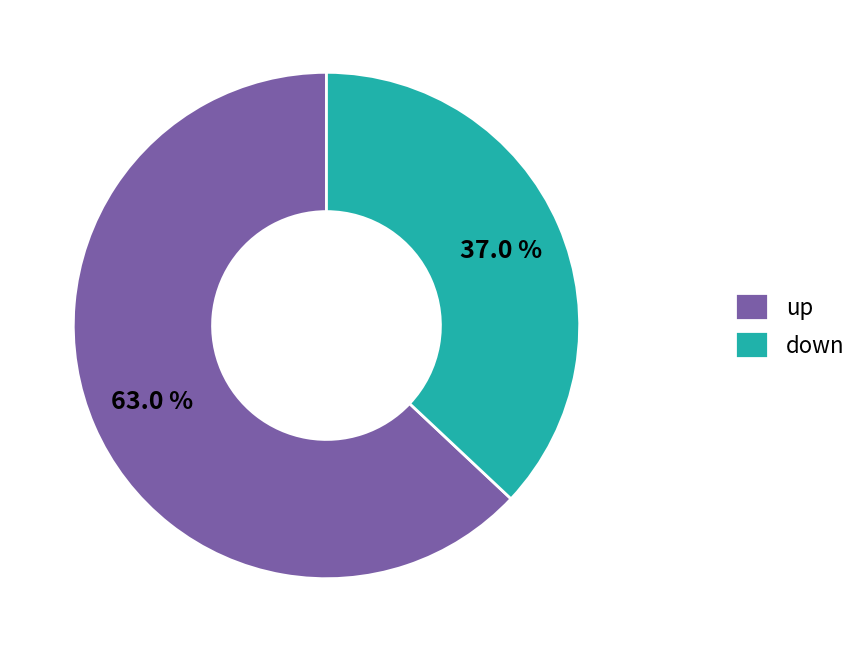

What is the smallest slice in the pie chart?

down